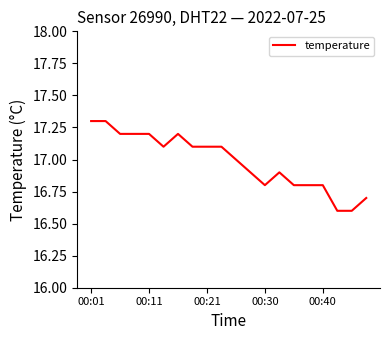

What is the difference between the maximum and minimum values?

0.7